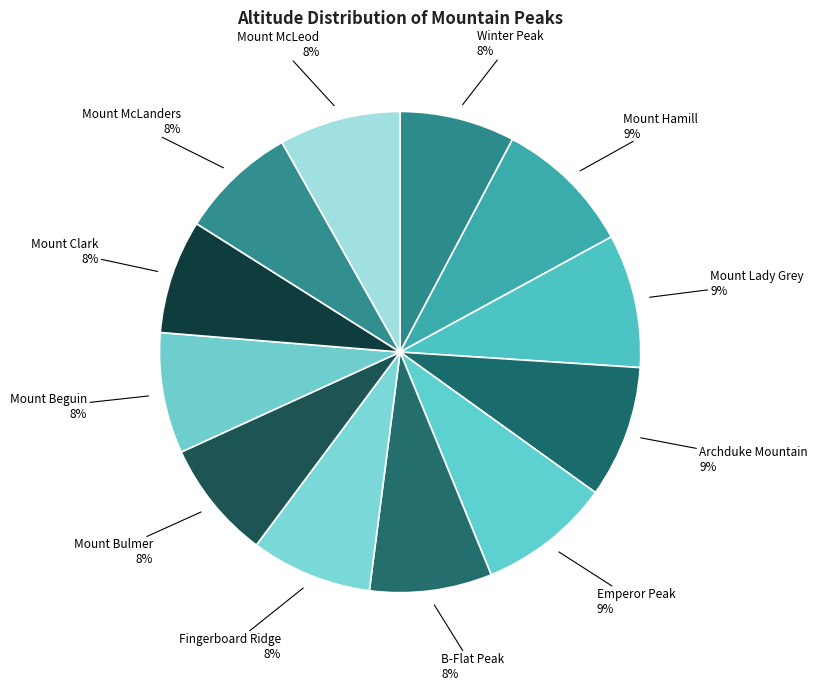

Count the number of slices in the pie.

12